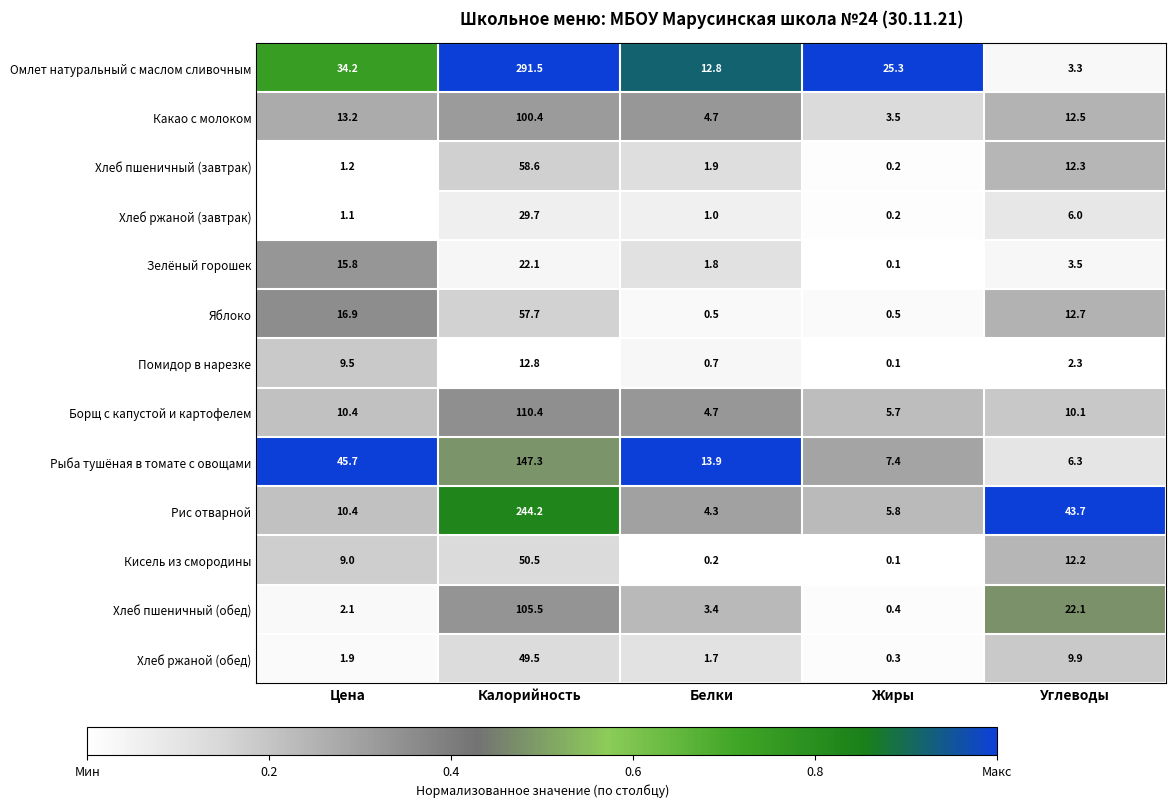

At which category is the sum across all series the highest?

Калорийность